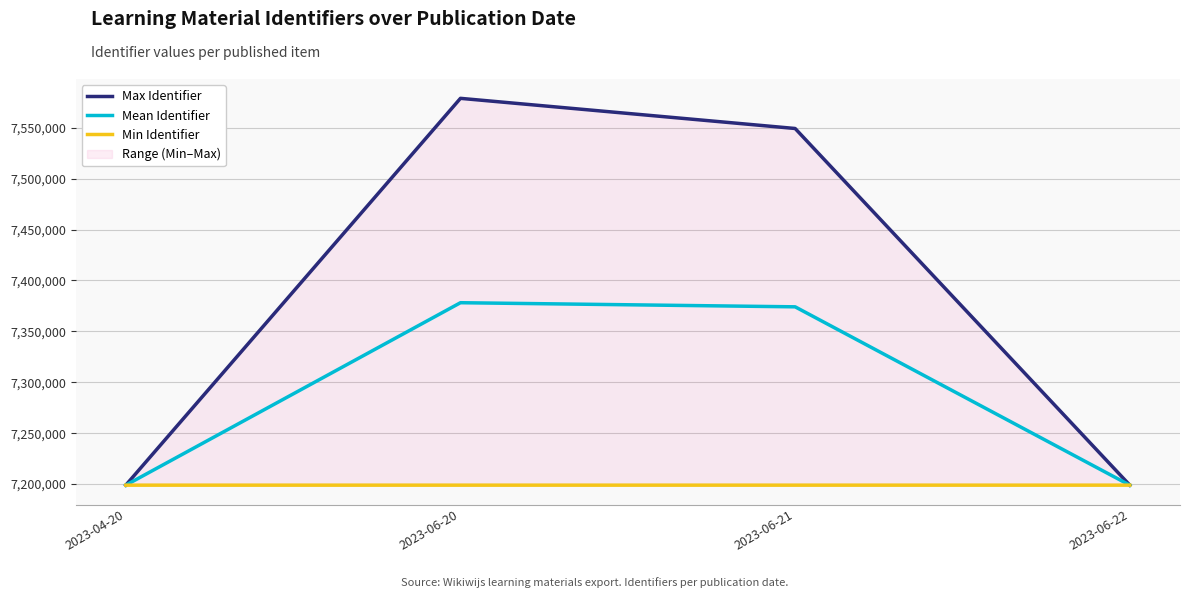

Which series has the widest spread of values?

Max Identifier